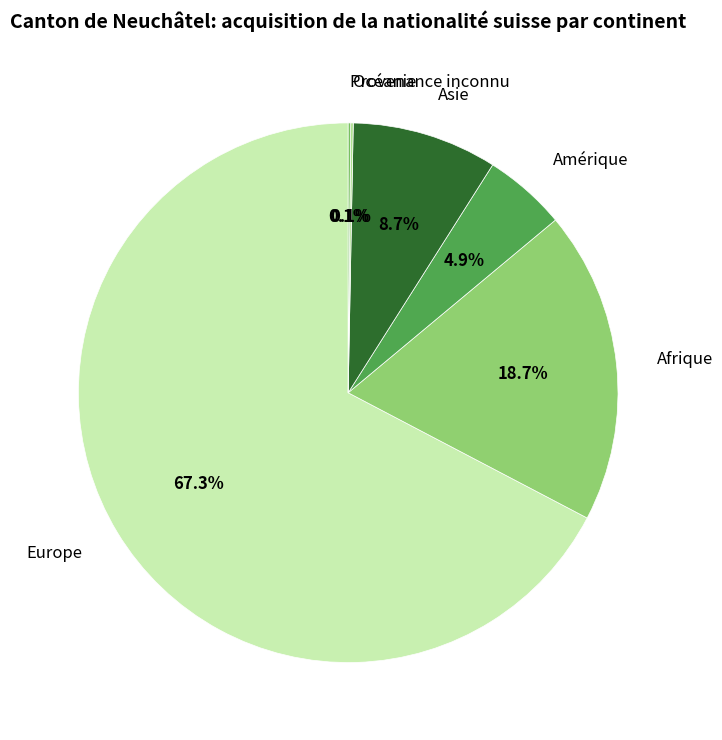

Is there any slice that represents more than half of the pie?

Yes